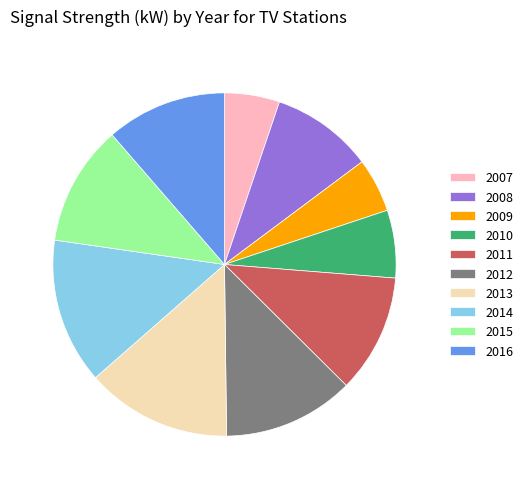

Do 2014 and 2007 together represent more than half of the pie?

No